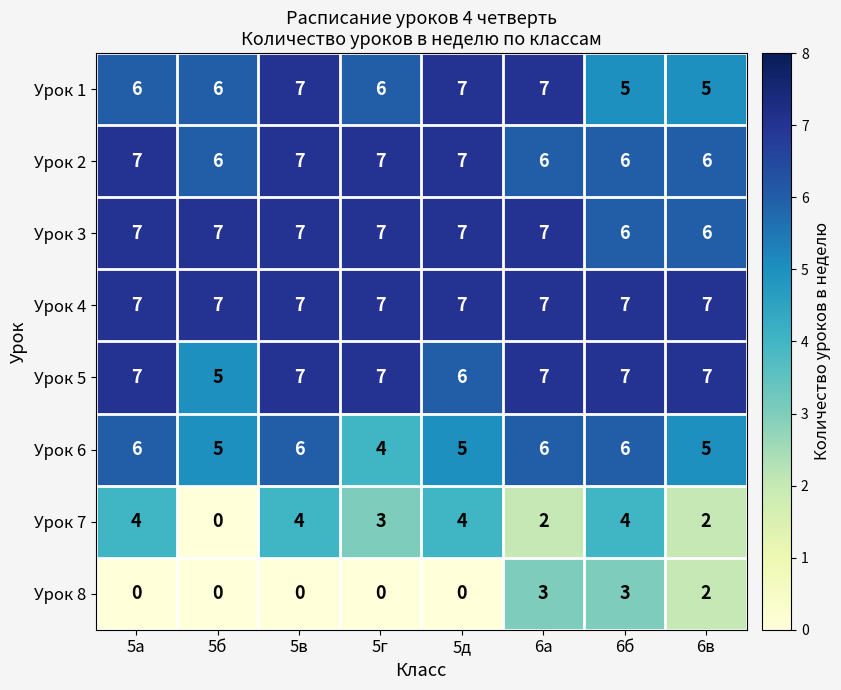

The Урок 1 series shows 6 at 5а. True or false?

True